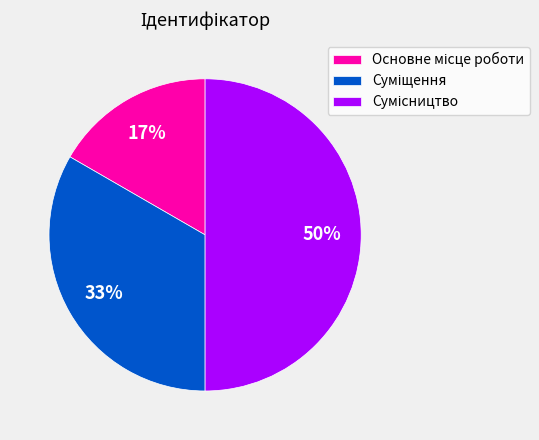

To the nearest percent, what is the difference between the largest and smallest slice percentages?

33%